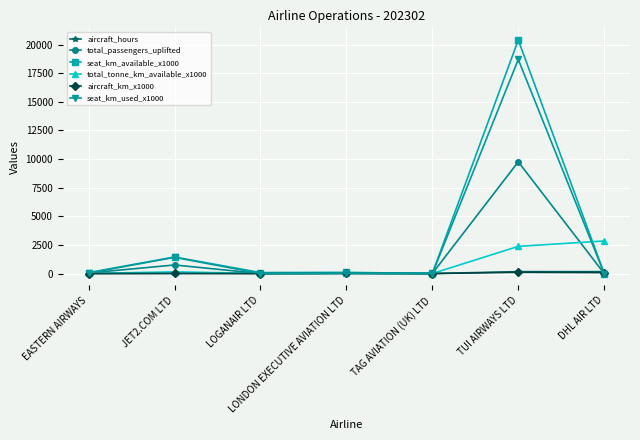

How many lines are shown in the chart?

6